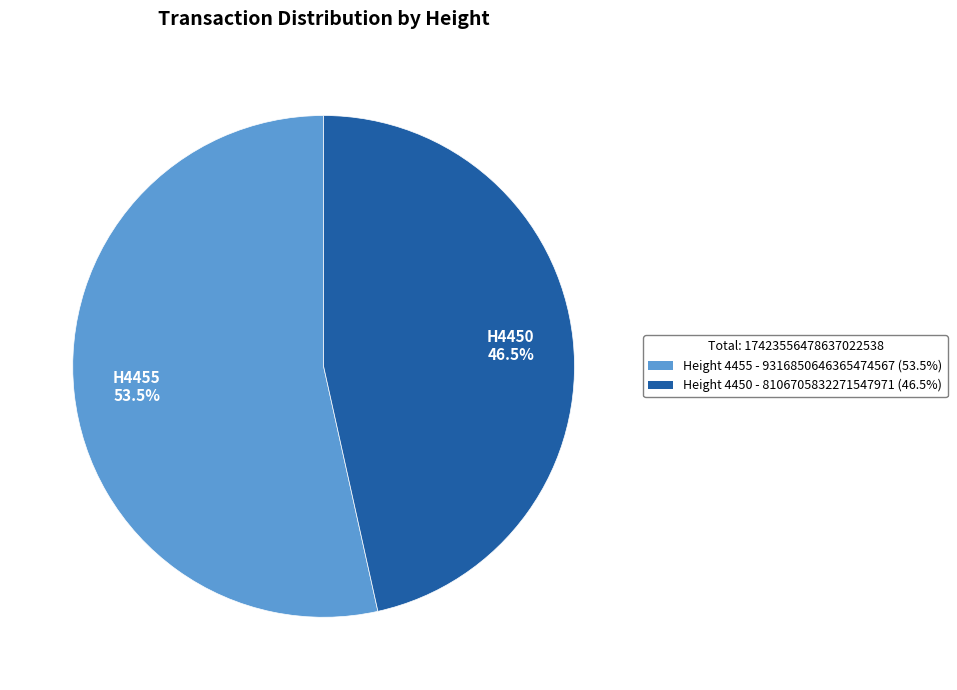

Is there any slice that represents more than half of the pie?

Yes